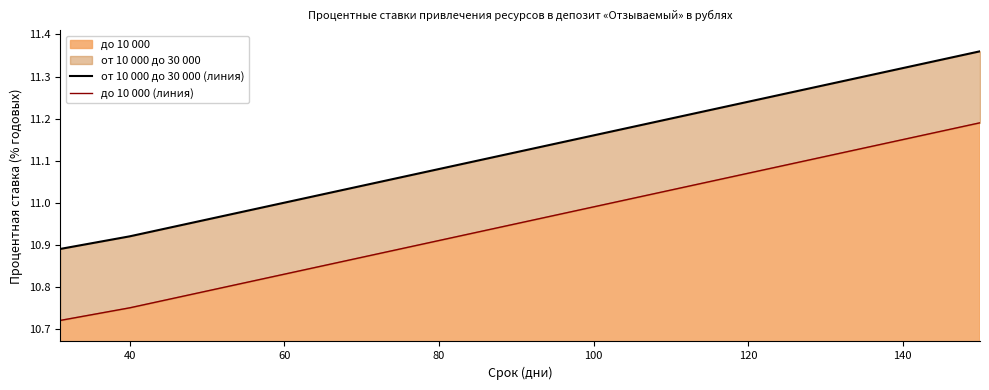

Reading left to right, list all the values displayed in this chart.

от 10 000 до 30 000 (линия): 10.9	10.9	11.0	11.0	11.0	11.1	11.1	11.2	11.2	11.2	11.3	11.3	11.4
до 10 000 (линия): 10.7	10.8	10.8	10.8	10.9	10.9	10.9	11.0	11.0	11.1	11.1	11.2	11.2